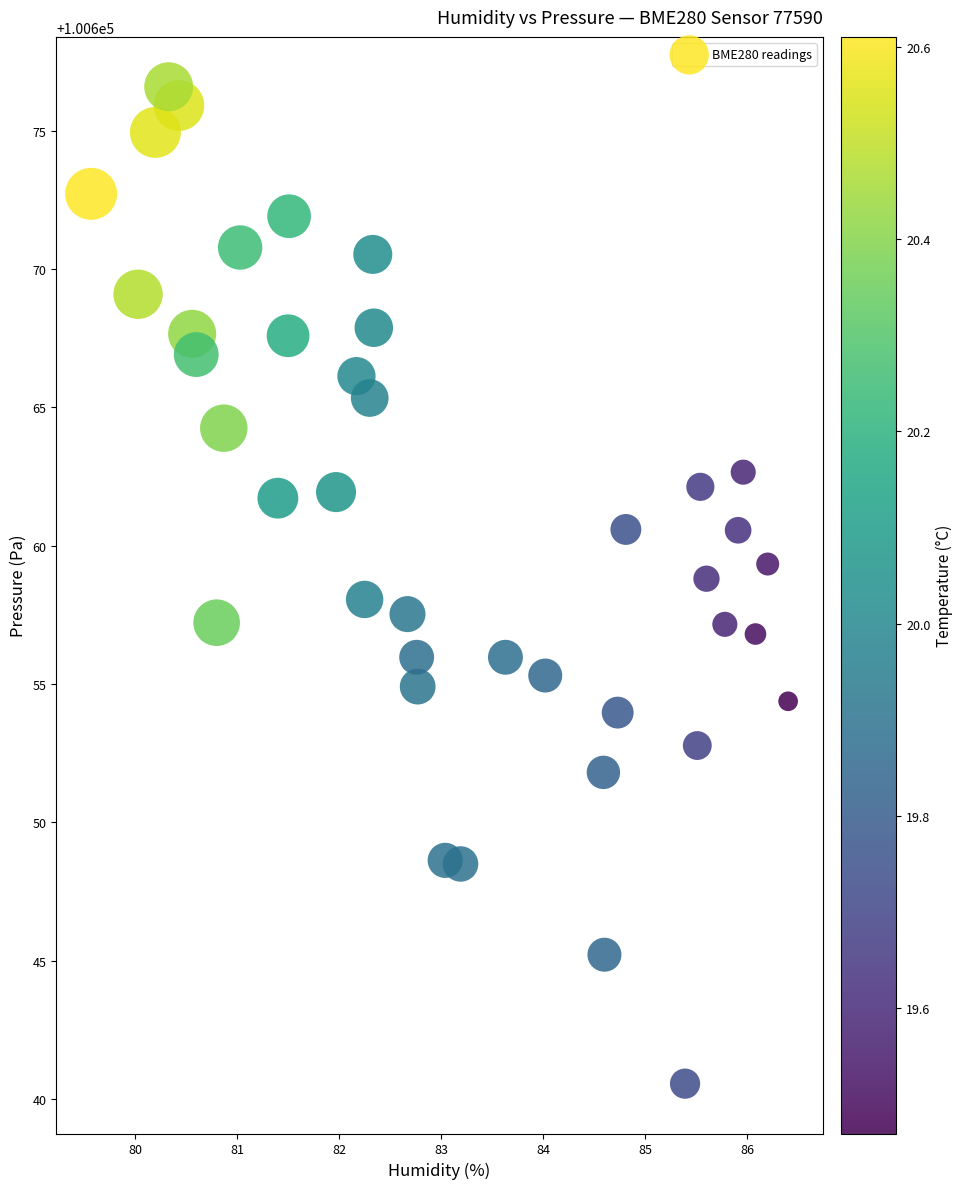

What is the range of Y values (max minus min)?

36.0